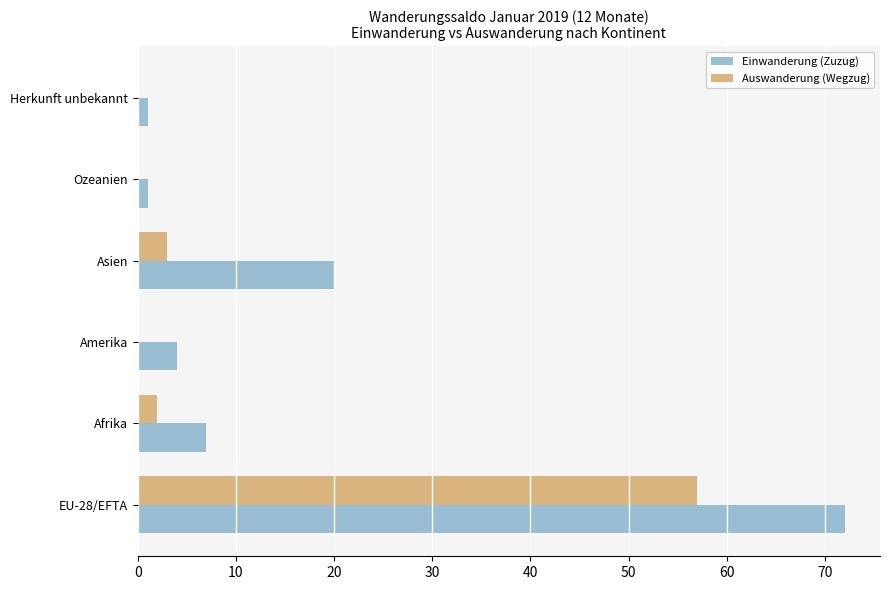

How many series are shown in this chart?

2